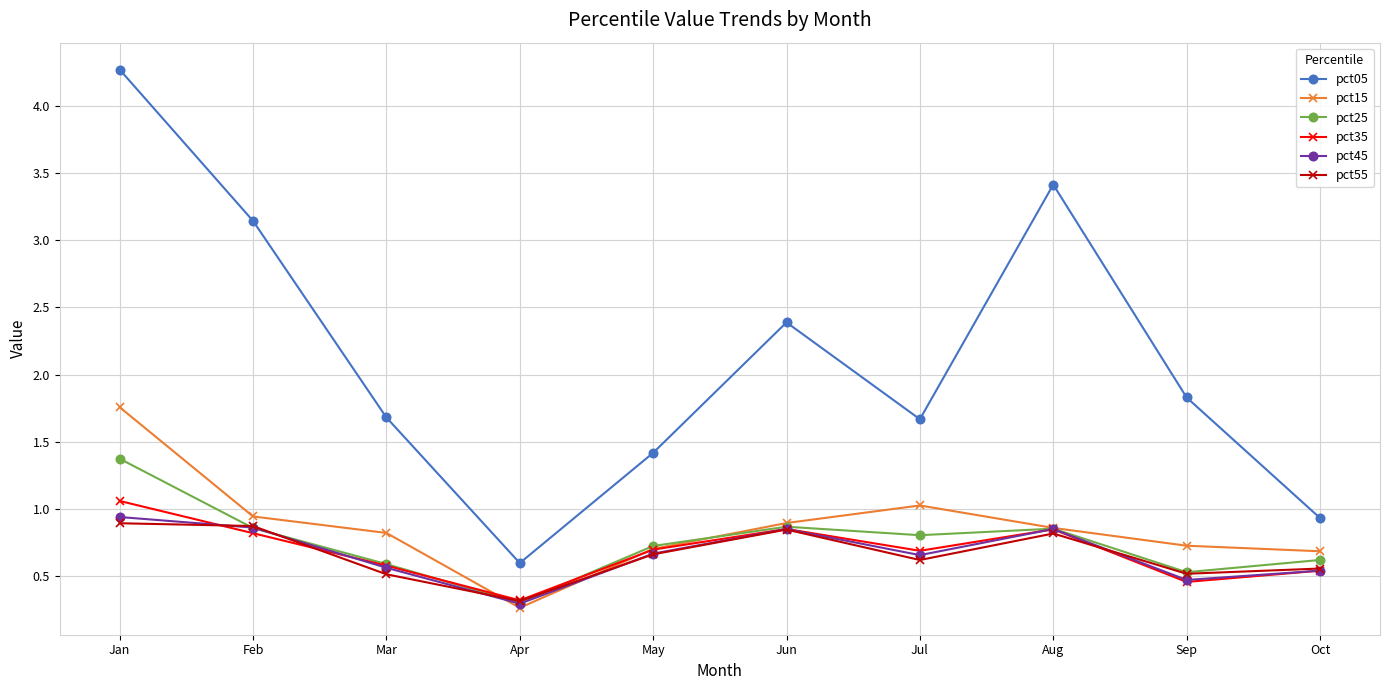

At which category is the sum across all series the highest?

Jan